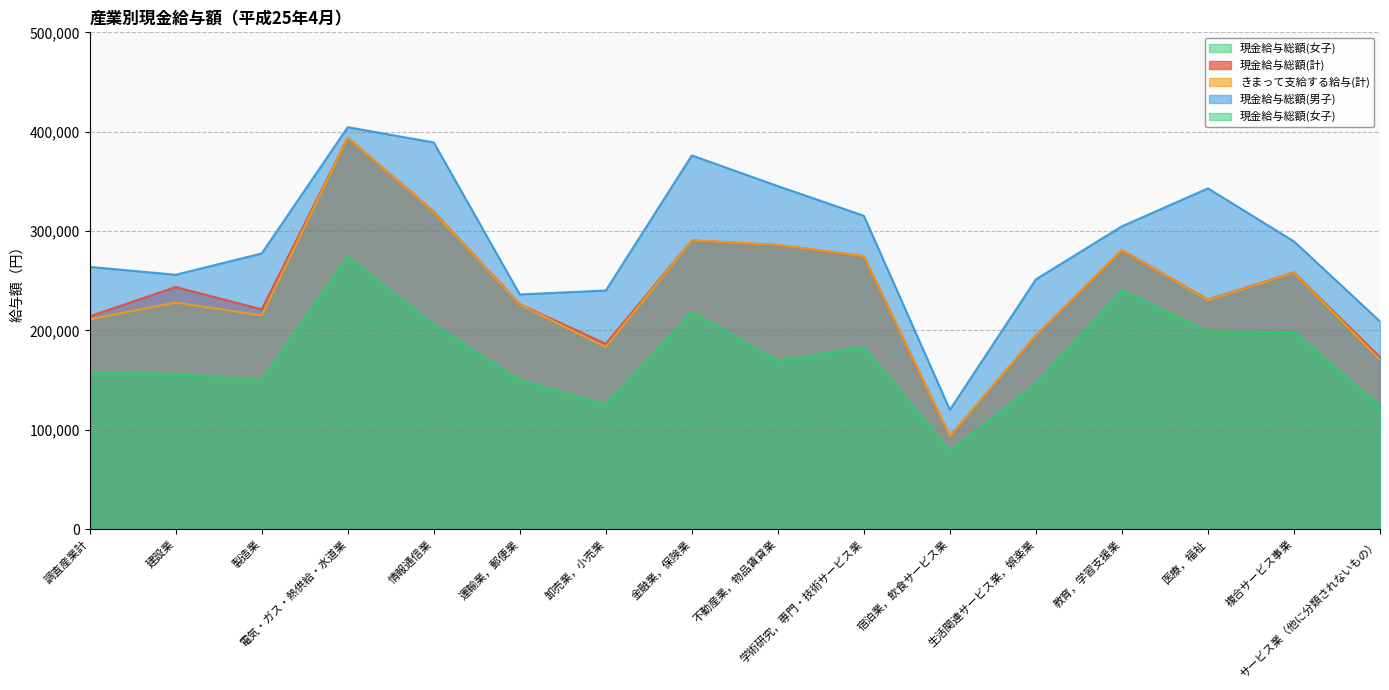

What is the difference between the 現金給与総額(計) values at 金融業，保険業 and 情報通信業?

28944